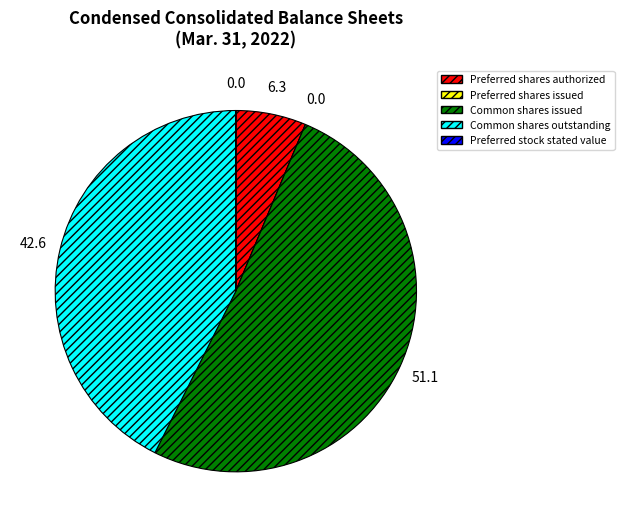

Does Common shares issued account for over 50% of the chart?

Yes